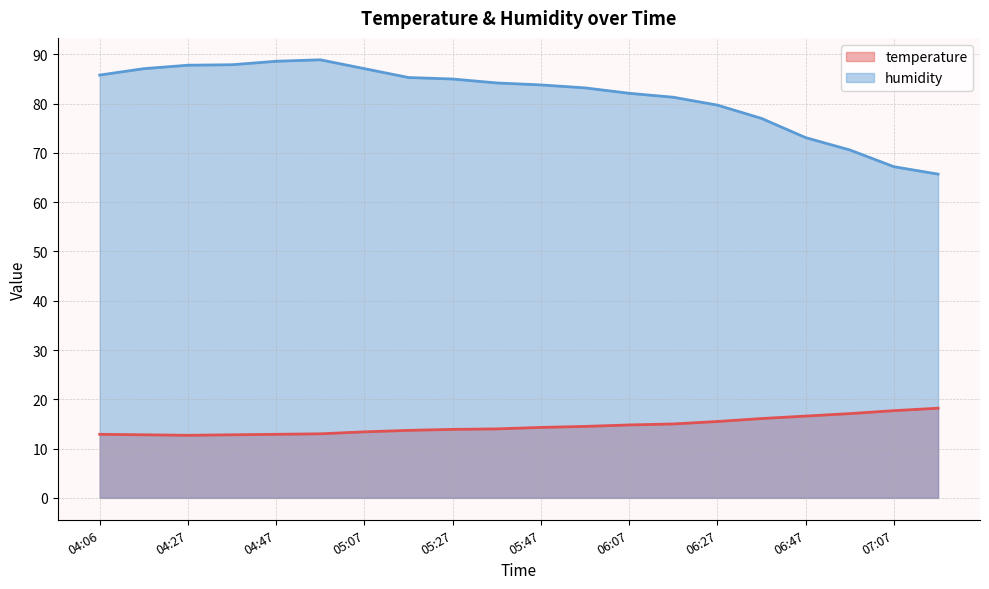

At which category is the sum across all series the highest?

04:57